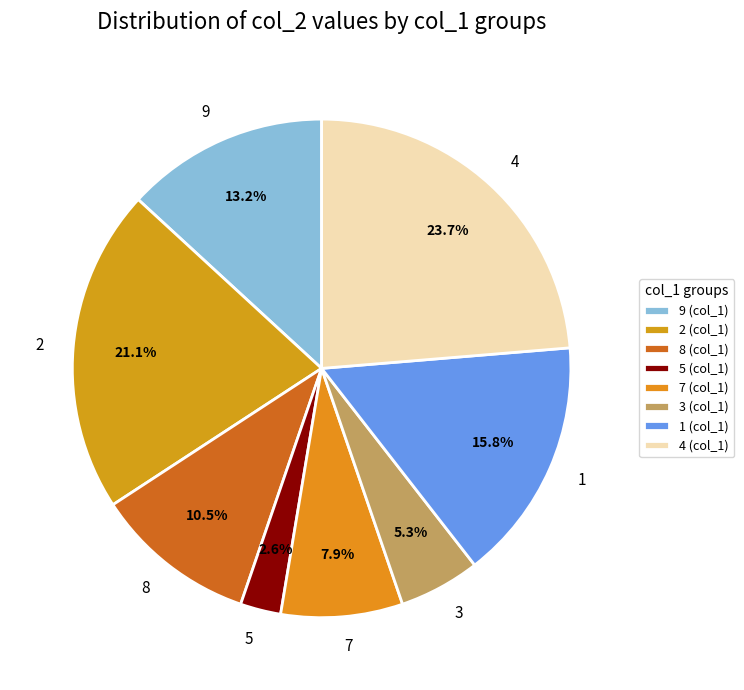

Does 4 represent more than half of the total?

No